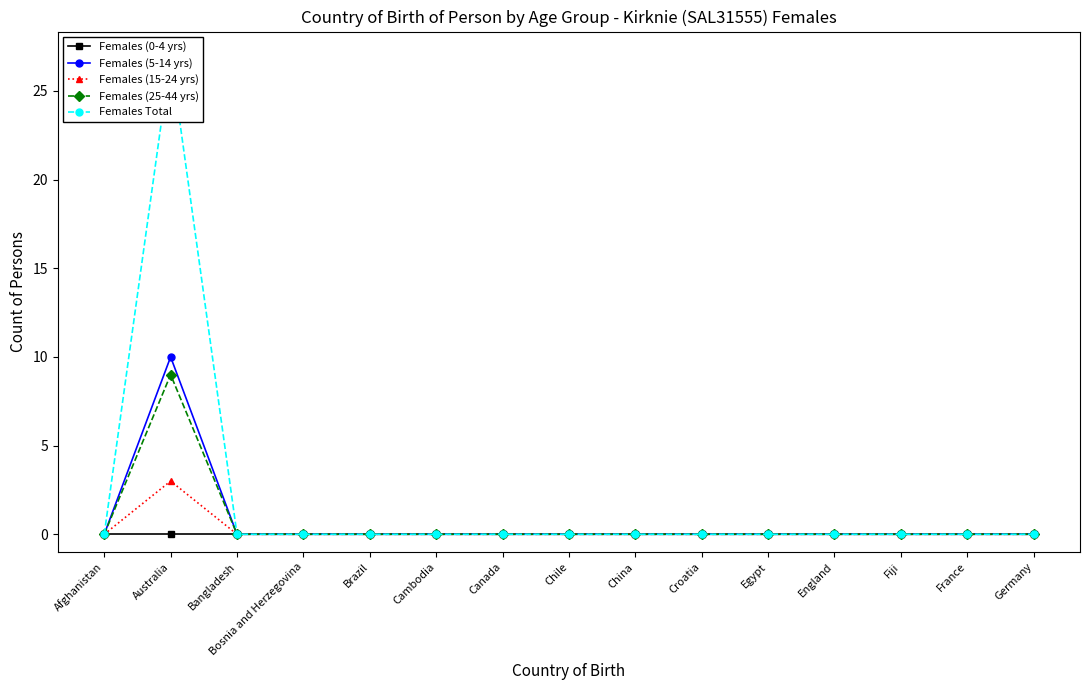

True or false: Females (0-4 yrs) has a value of 0 at England.

True